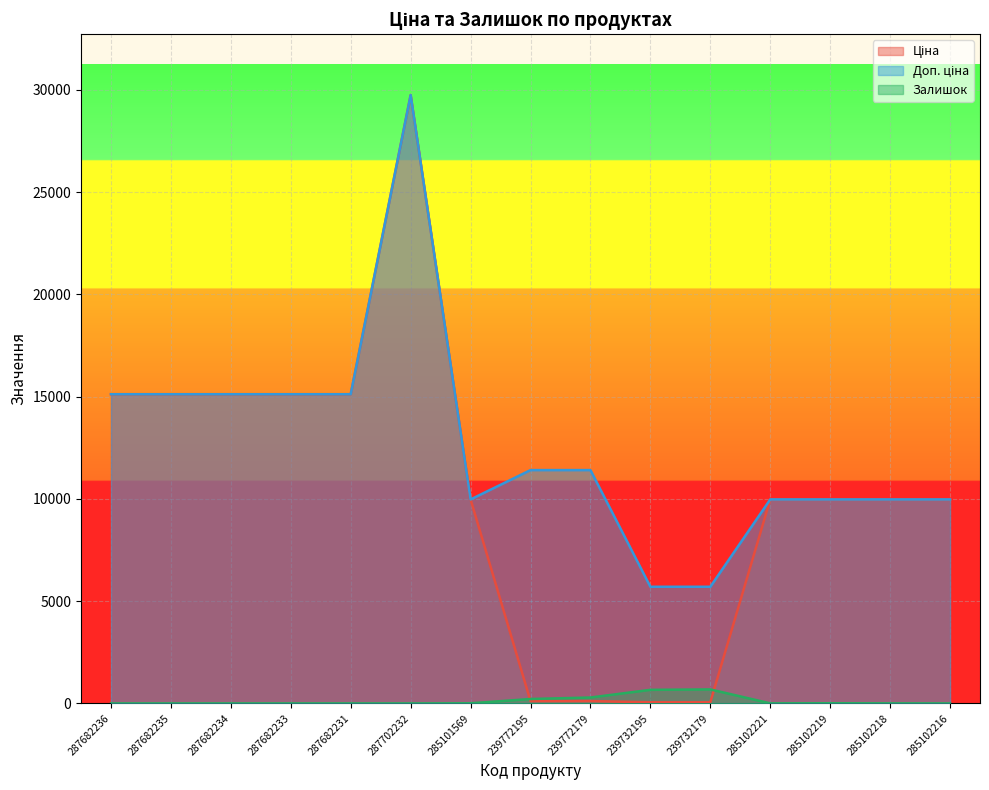

The Залишок series shows 57.1 at 239772195. True or false?

False